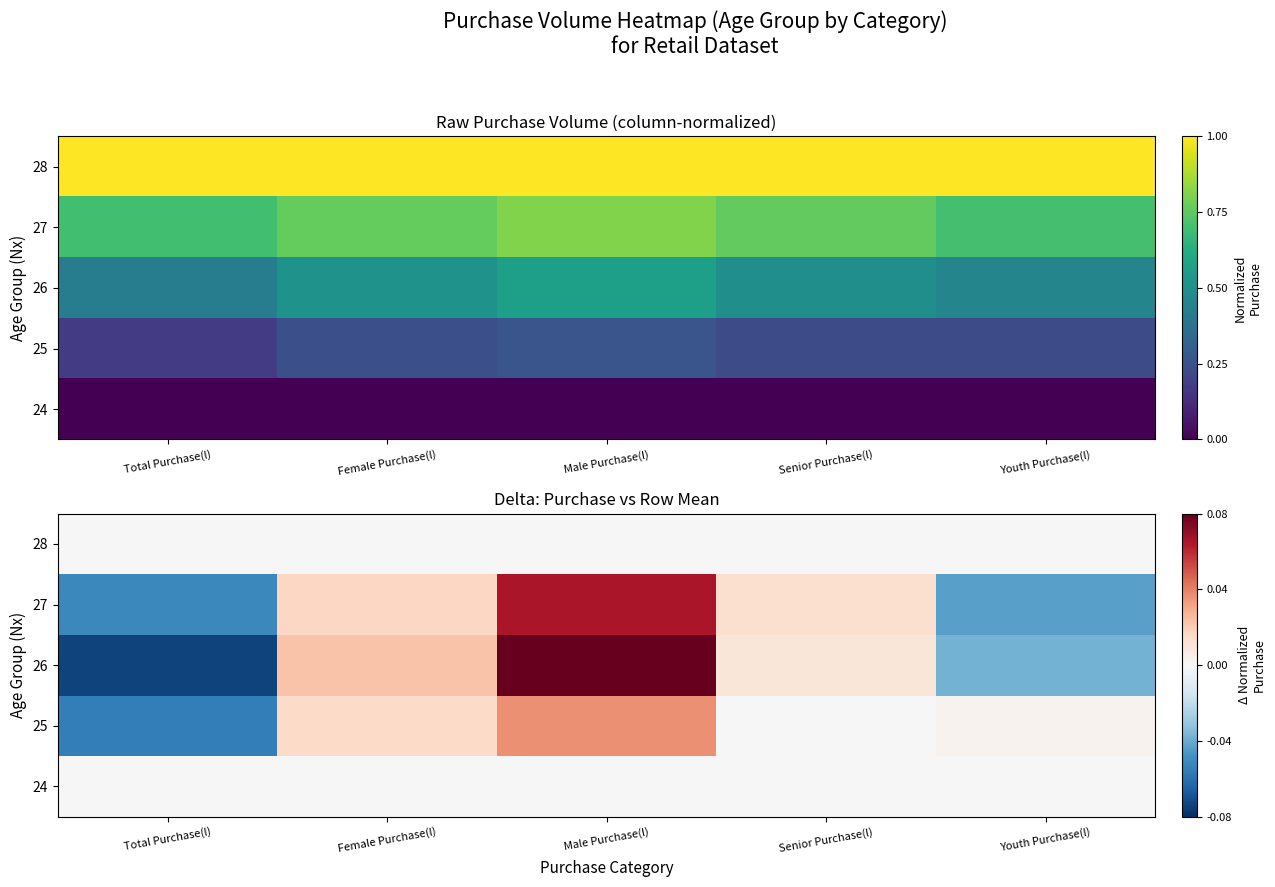

Which category has the highest value in the 26 series?

Male Purchase(l)